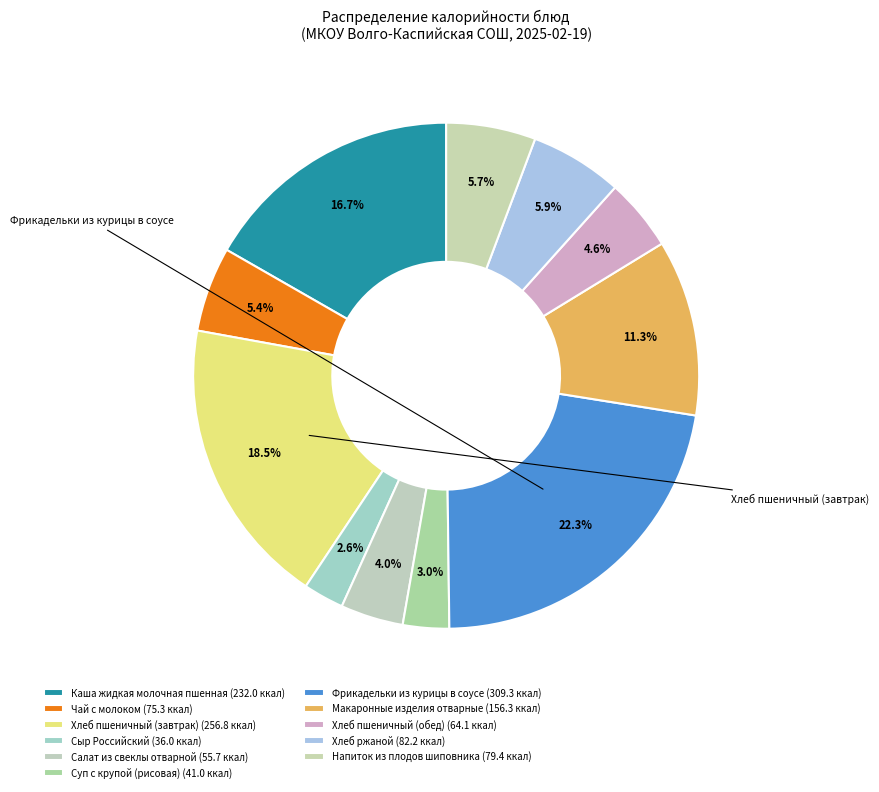

What percentage is the Макаронные изделия отварные slice, to the nearest percent?

11%